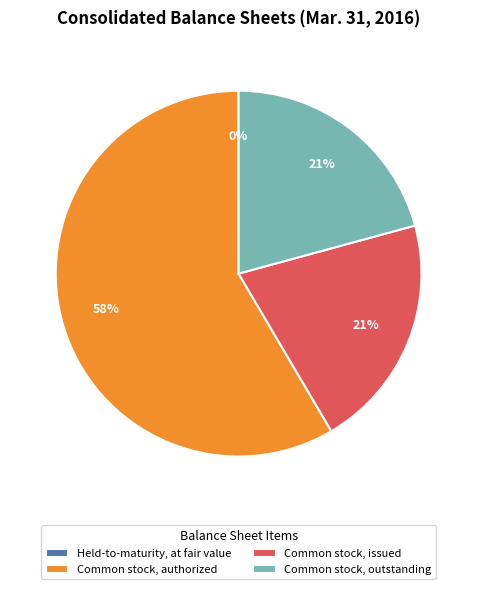

What percentage is the Common stock, issued slice, to the nearest percent?

21%